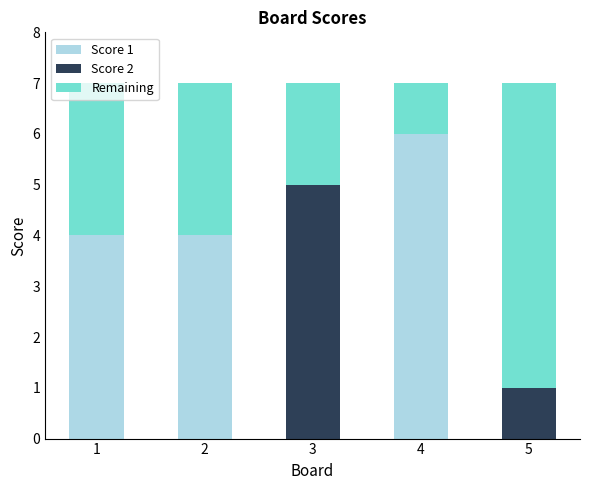

Count the Score 1 values in the range 0 to 4.

4